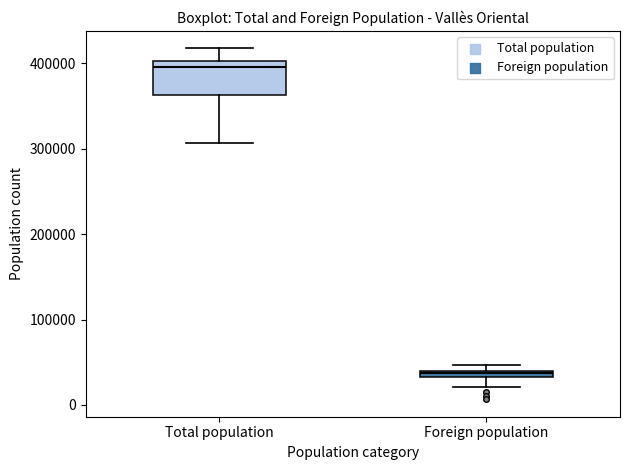

Where does the lower whisker of the box for Foreign population end on the y-axis? The values are not printed on the chart, so give them approximately, as read against the axis.

20000